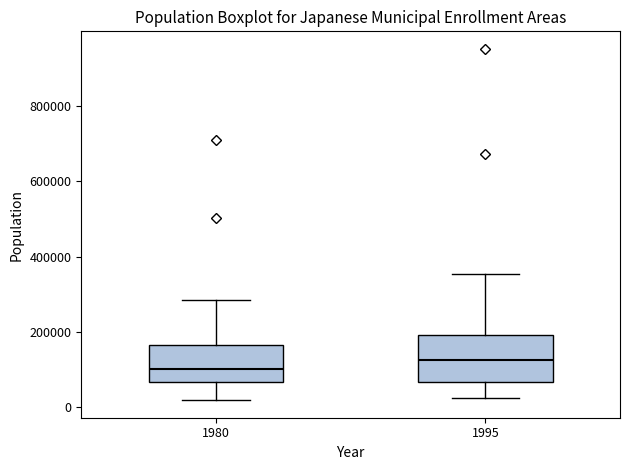

Reading left to right, read every box against the y-axis: the position of its median line, the range the box covers, and the ends of its whiskers. The values are not printed on the chart, so give them approximately, as read against the axis.

1980: median 100000, box 60000 to 160000, whiskers 20000 to 280000
1995: median 120000, box 60000 to 200000, whiskers 20000 to 360000